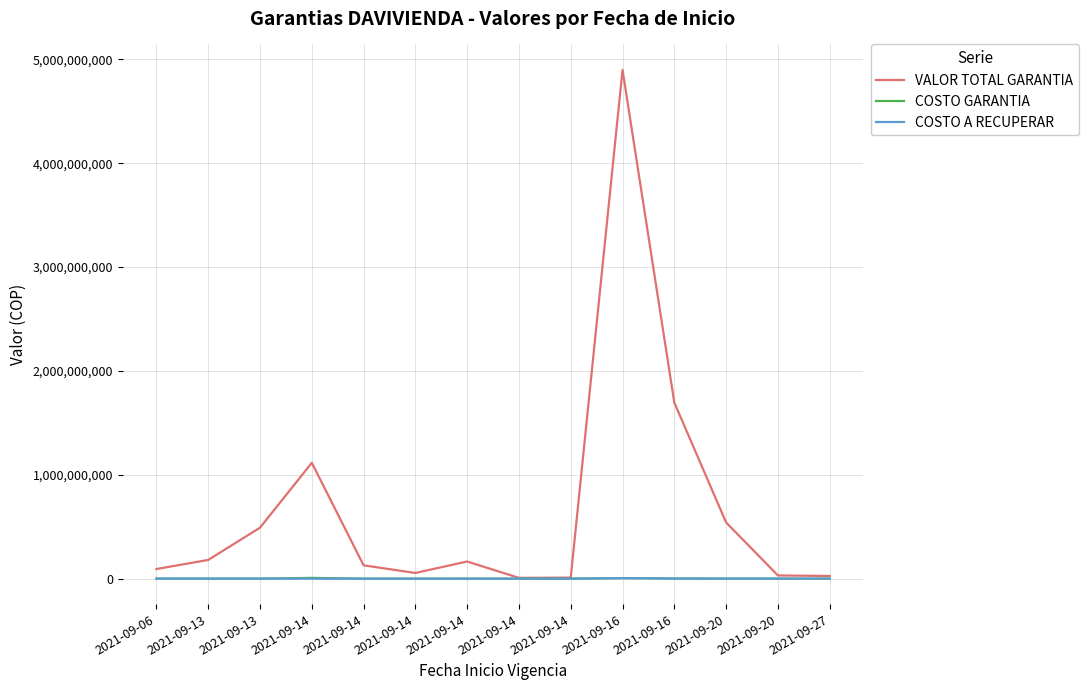

What is the sum of all COSTO GARANTIA values?

25681106